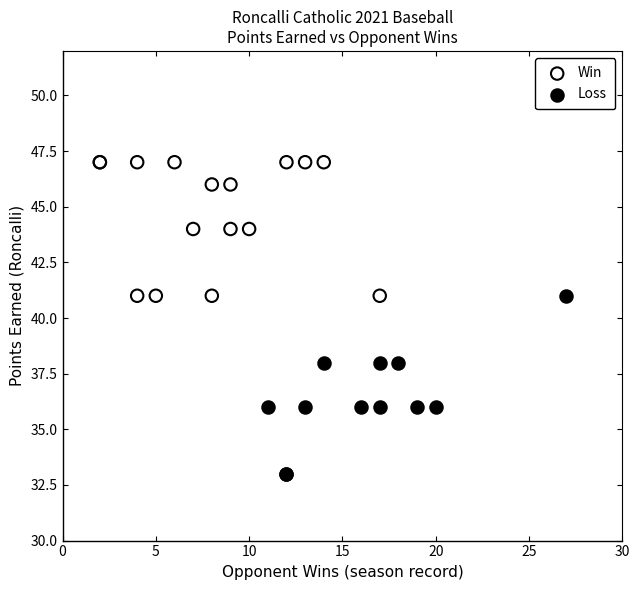

Which series has the largest Y range (max minus min)?

Loss